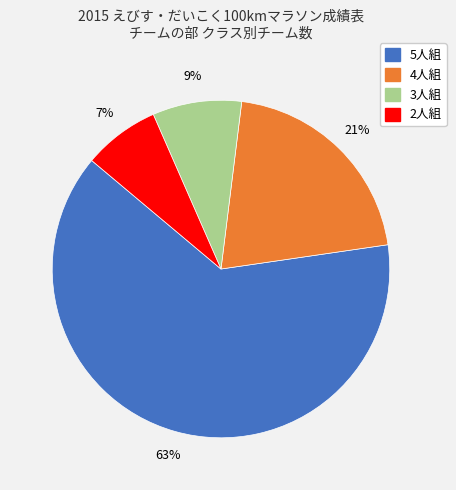

Is 5人組 the majority of the pie?

Yes